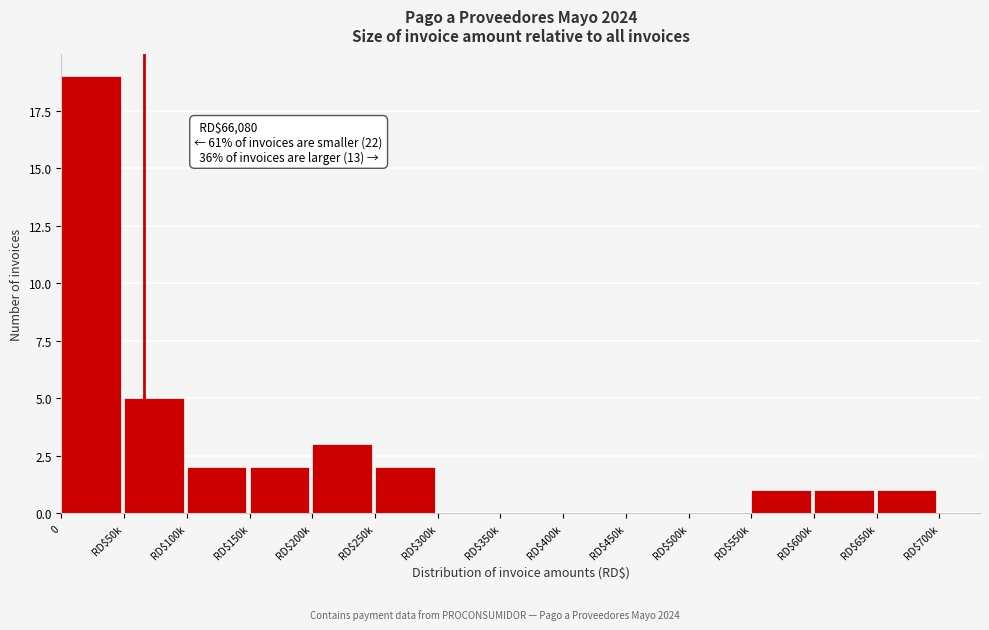

Where is the data nearest to the value 9?

RD$50k